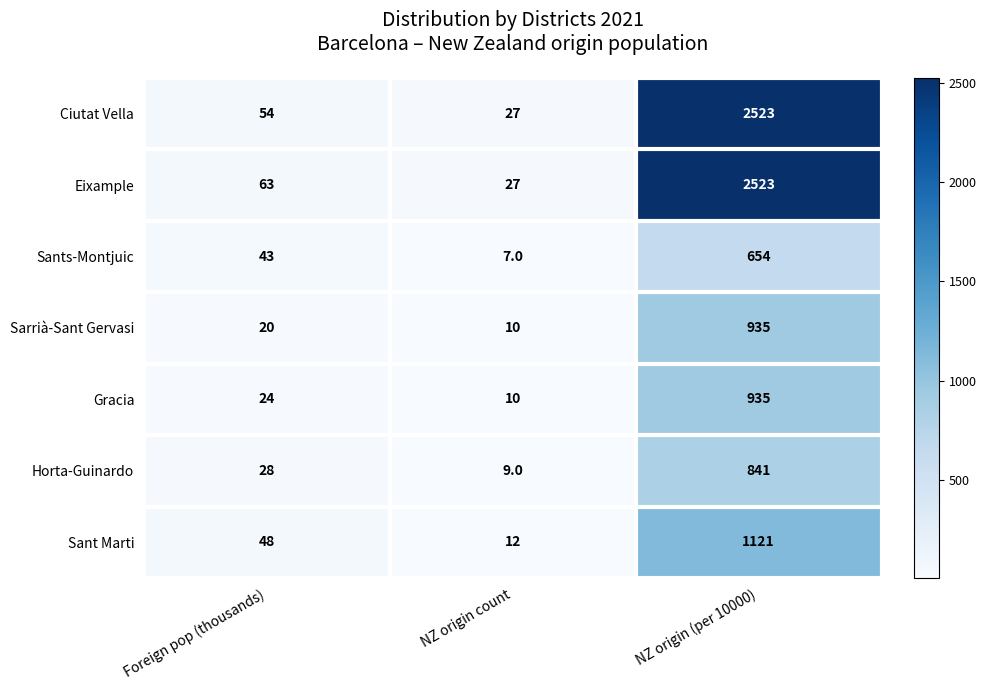

Read the Sants-Montjuic value at NZ origin (per 10000), to the nearest 100.

700